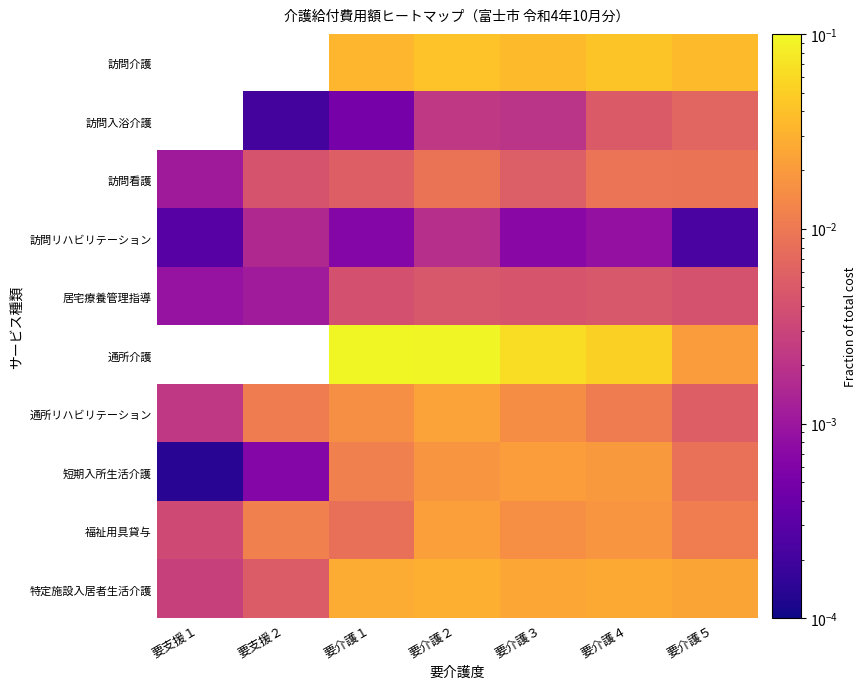

Count the number of categories in the chart.

7